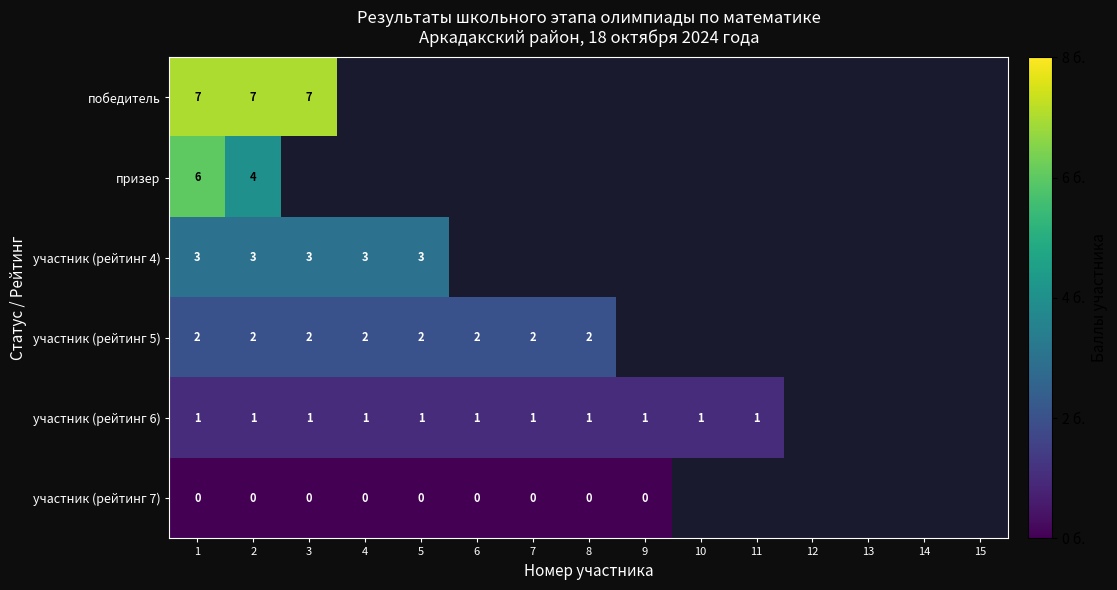

Is it true that участник (рейтинг 5) equals 2 at 3?

True